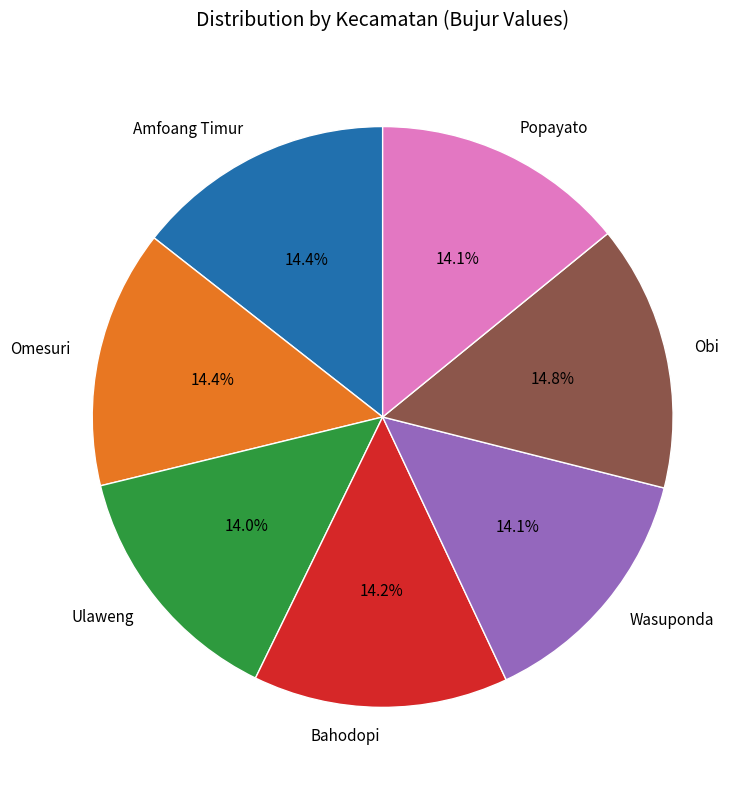

What percentage is the Omesuri slice, to the nearest percent?

14%